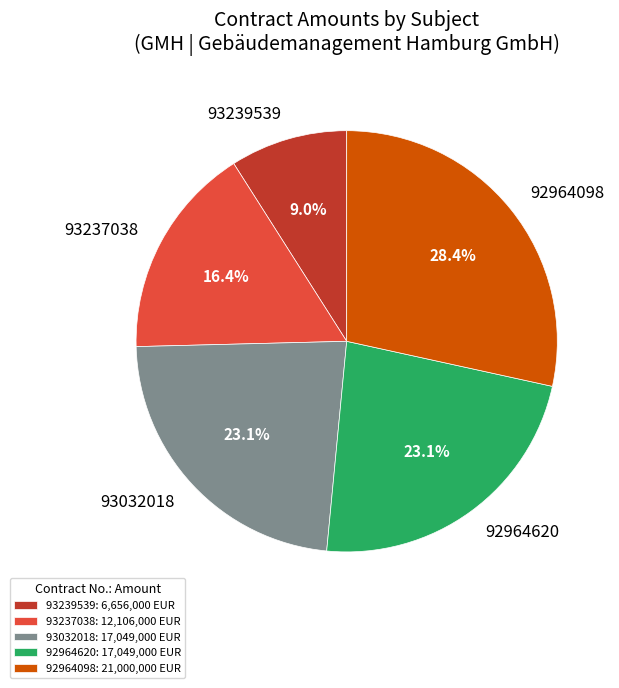

To the nearest percent, what is the average slice percentage?

20%